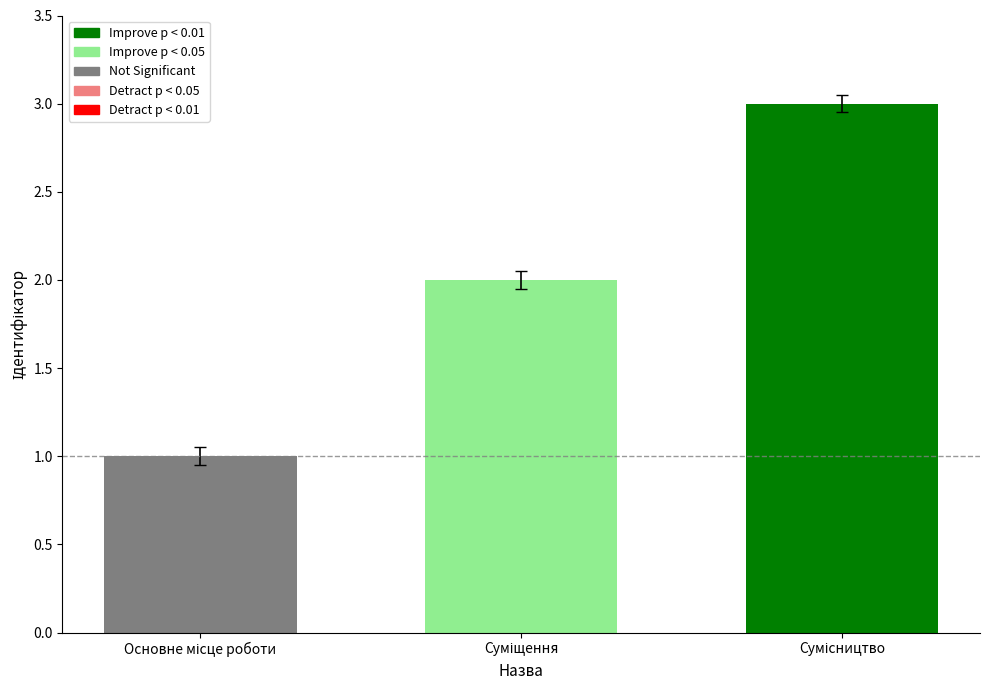

What is the maximum value shown in the chart?

3